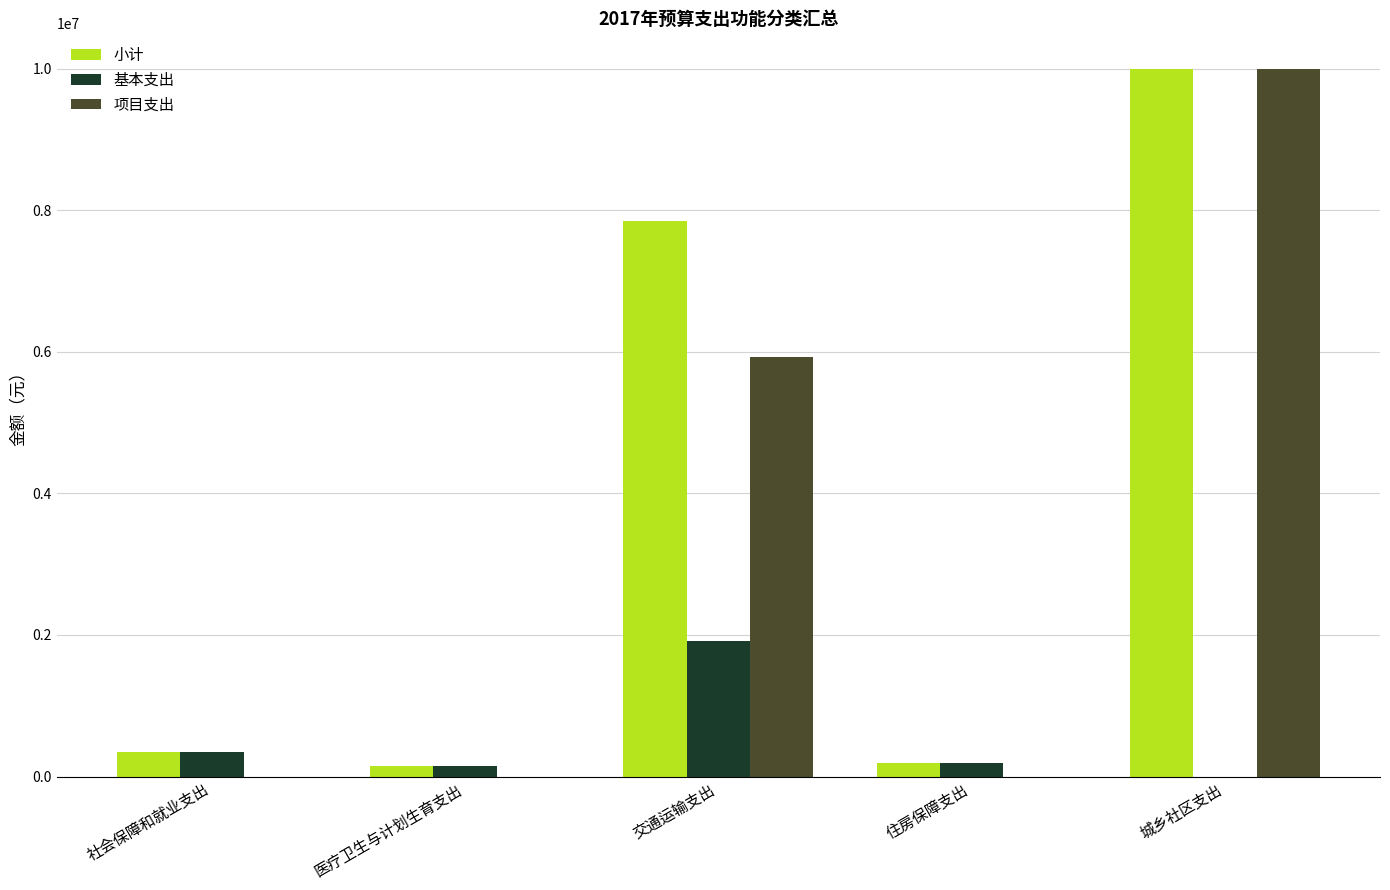

How many groups of bars are there?

5